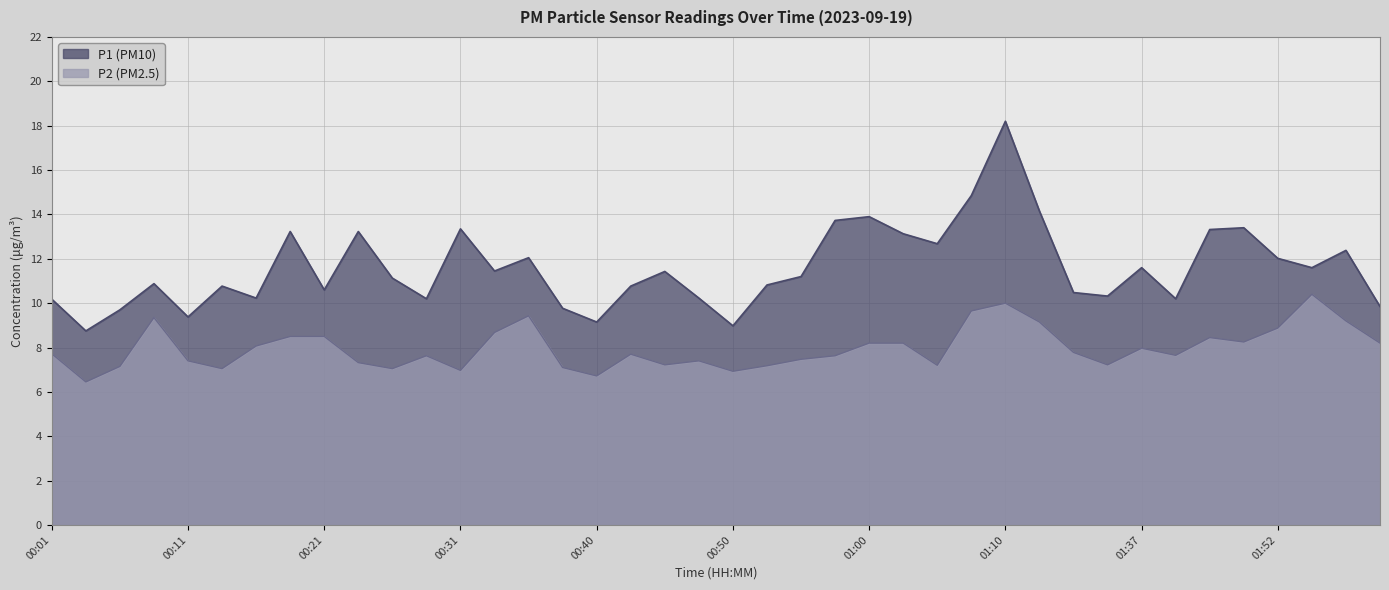

Rank the series at 00:13 from lowest to highest value.

P2, P1